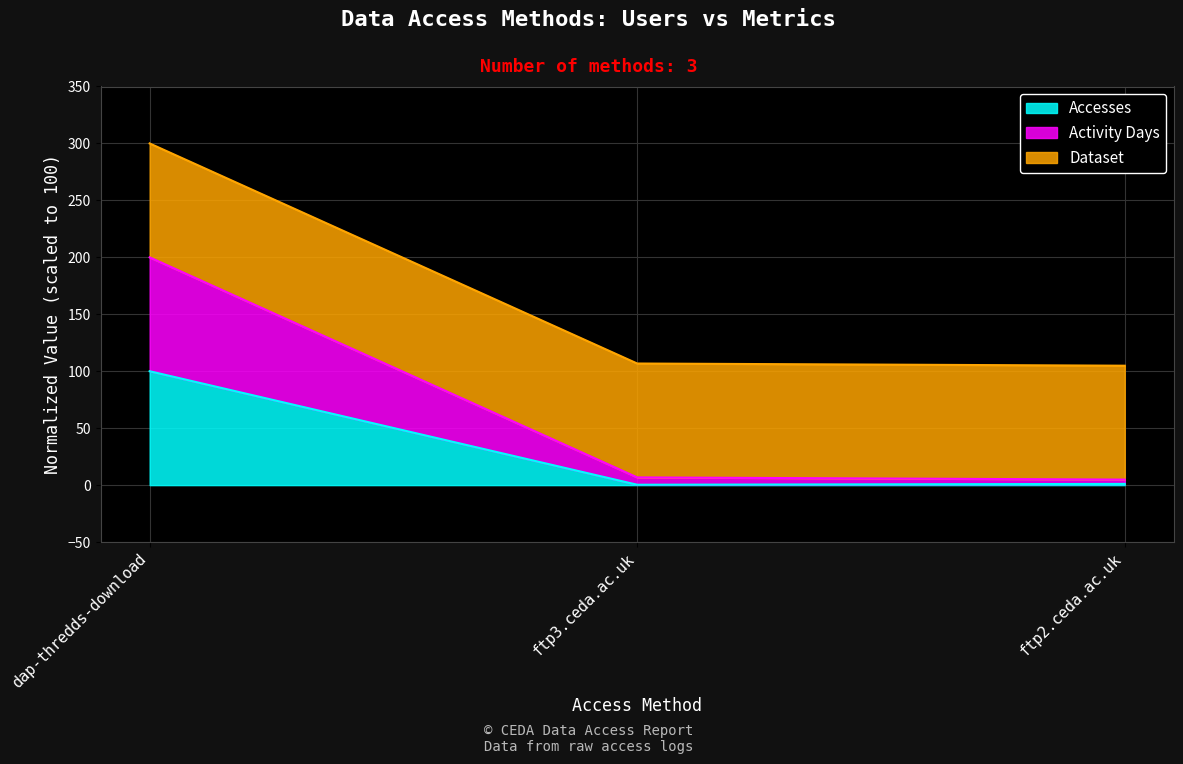

What is the label of the 3rd point from the right?

dap-thredds-download